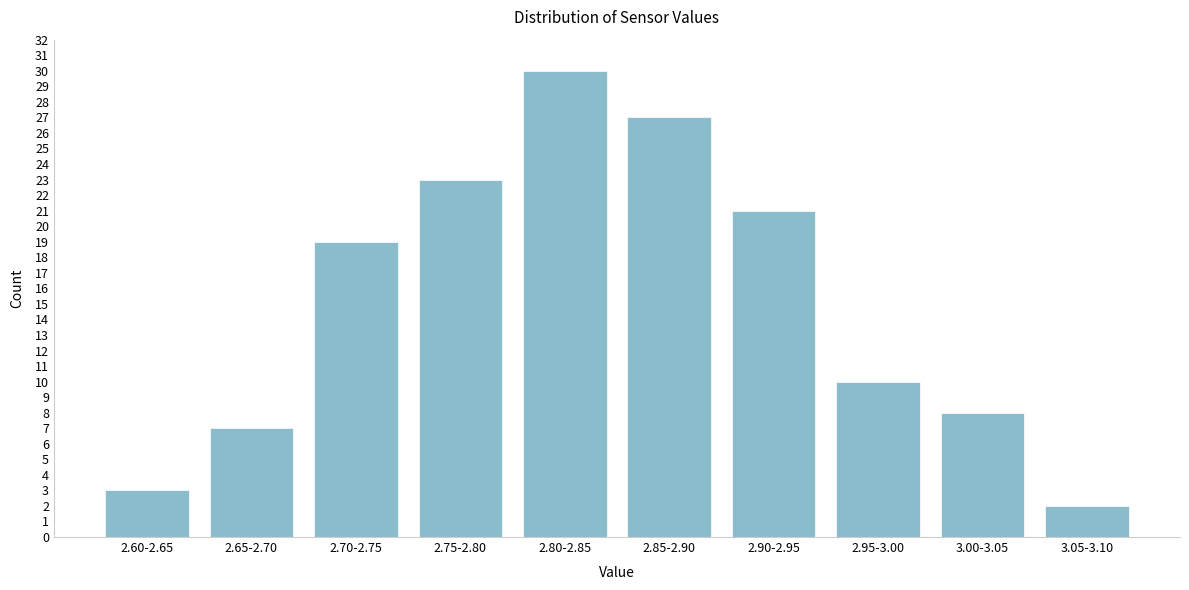

Reading left to right, extract all data points from this chart.

2.60-2.65=3	2.65-2.70=7	2.70-2.75=19	2.75-2.80=23	2.80-2.85=30	2.85-2.90=27	2.90-2.95=21	2.95-3.00=10	3.00-3.05=8	3.05-3.10=2